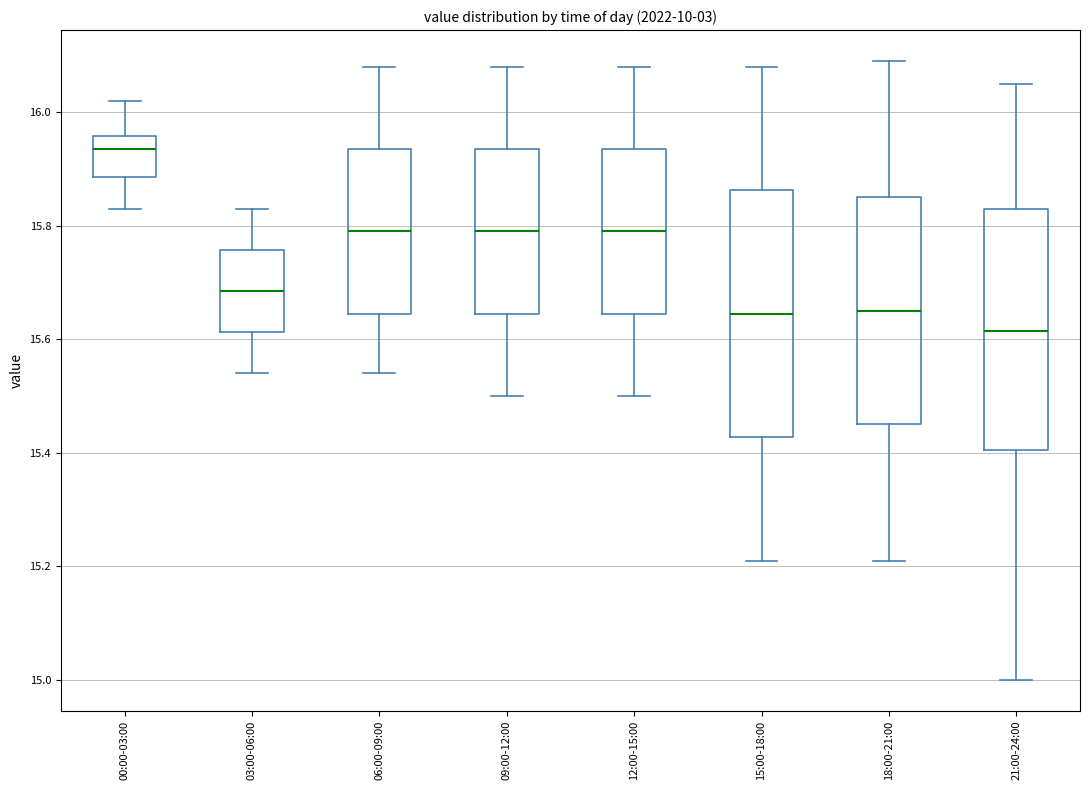

Where does the median line of the box for 18:00-21:00 sit on the y-axis? The values are not printed on the chart, so give them approximately, as read against the axis.

15.66